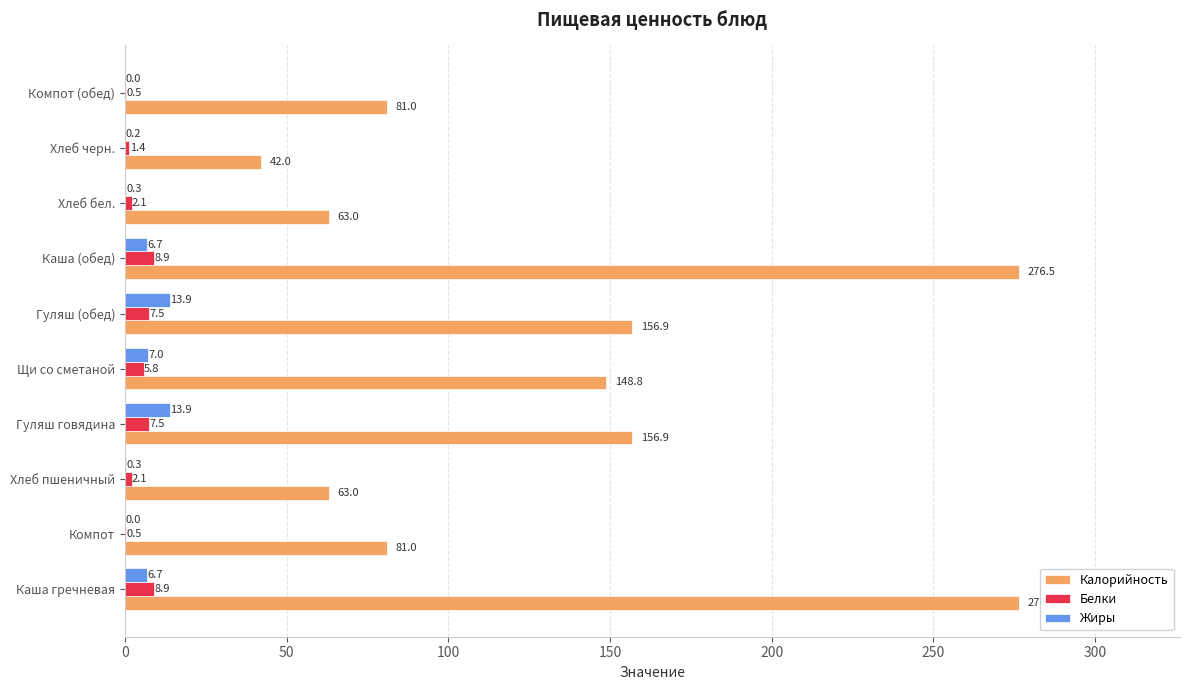

What is the greatest value displayed?

276.5